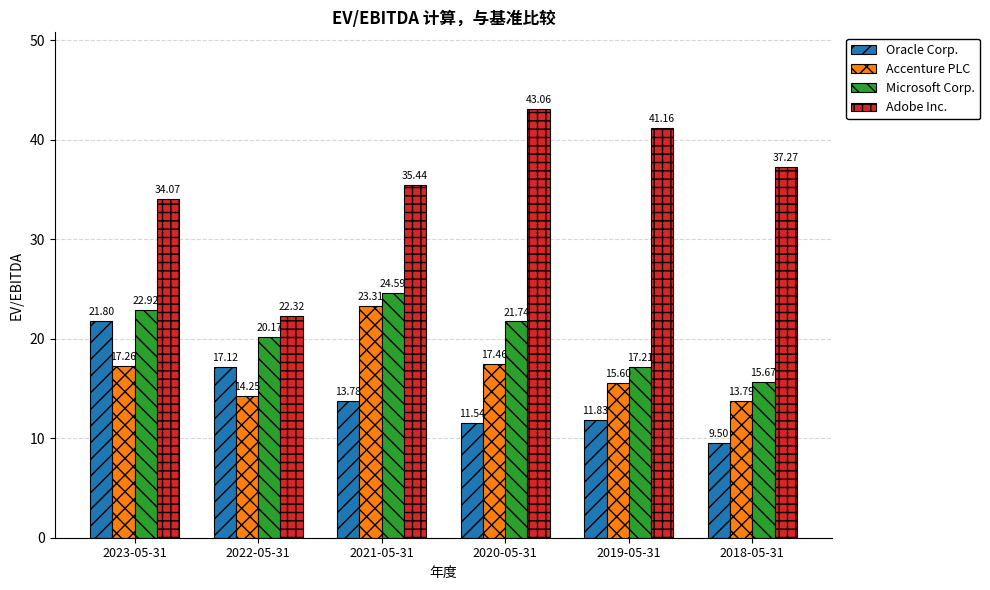

What are all the series names shown in the legend?

Oracle Corp., Accenture PLC, Microsoft Corp., Adobe Inc.